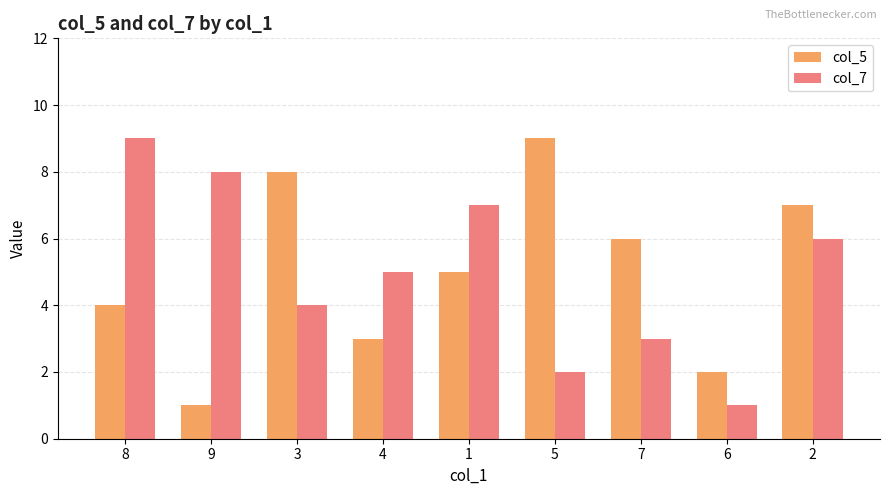

The value of col_7 at 3 is 6. True or false?

False